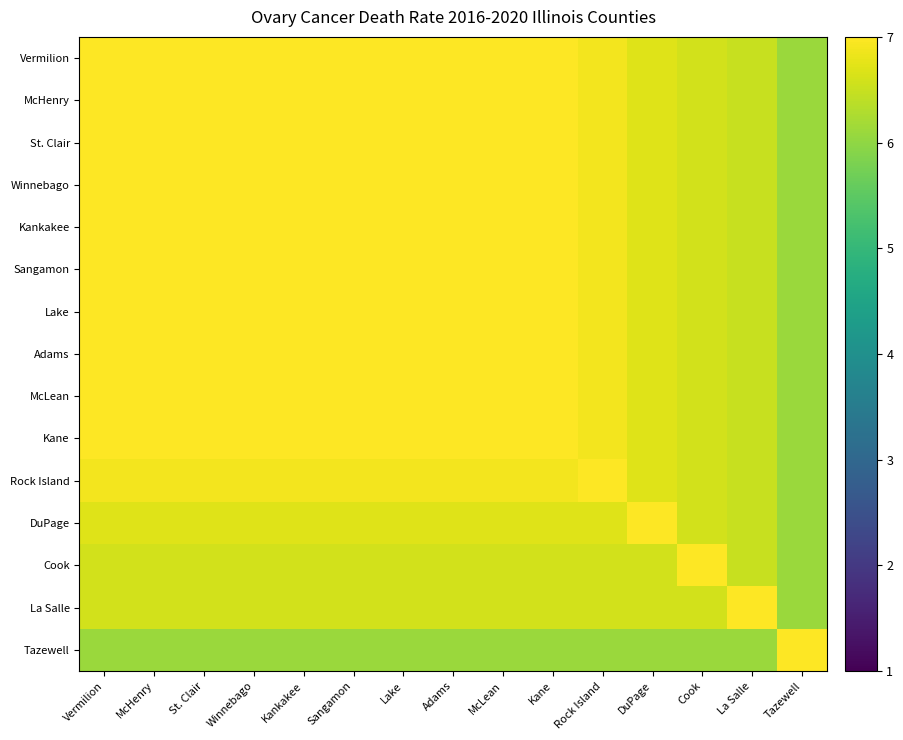

At McHenry, list the series in order from largest to smallest.

McHenry, Vermilion, St. Clair, Winnebago, Kankakee, Sangamon, Lake, Adams, McLean, Kane, Rock Island, DuPage, Cook, La Salle, Tazewell